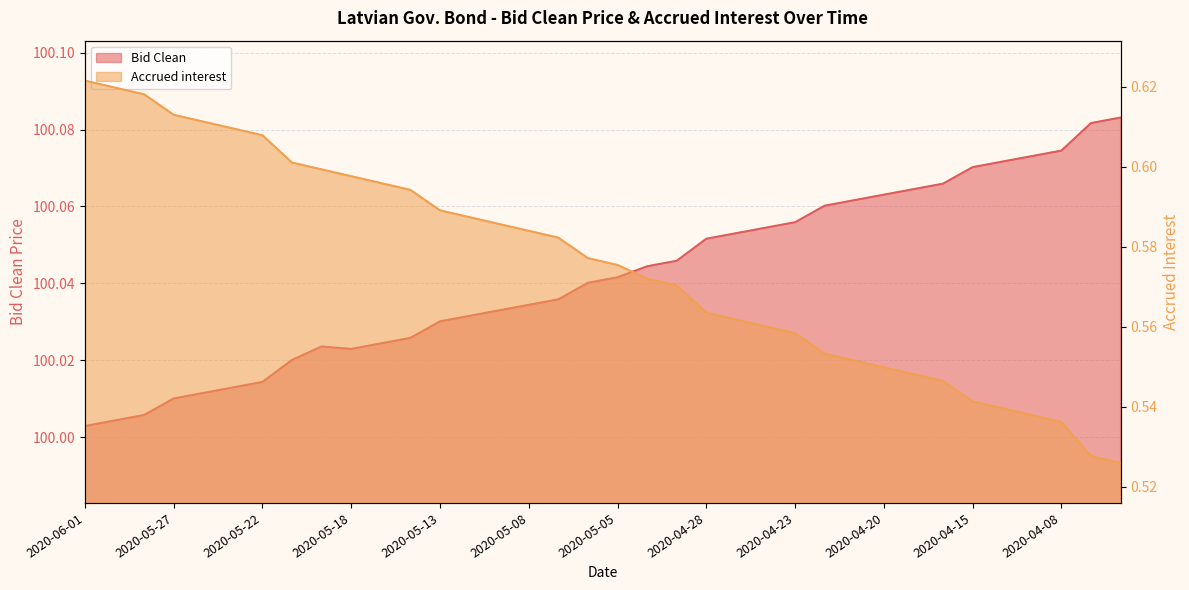

Which category has the lowest value in the Bid Clean series?

2020-06-01